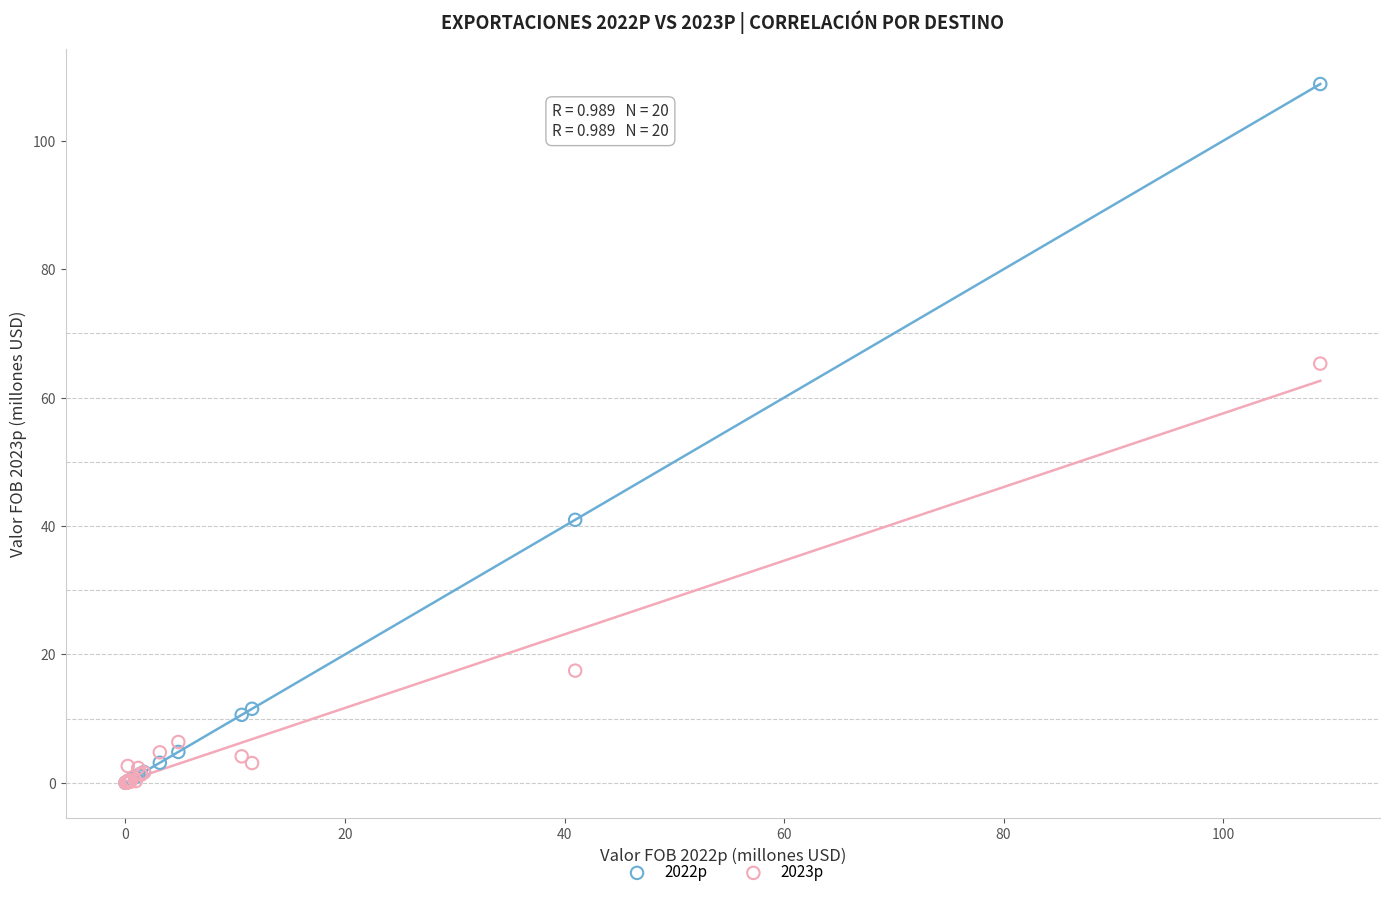

Which series has the widest spread of Y values?

2022p